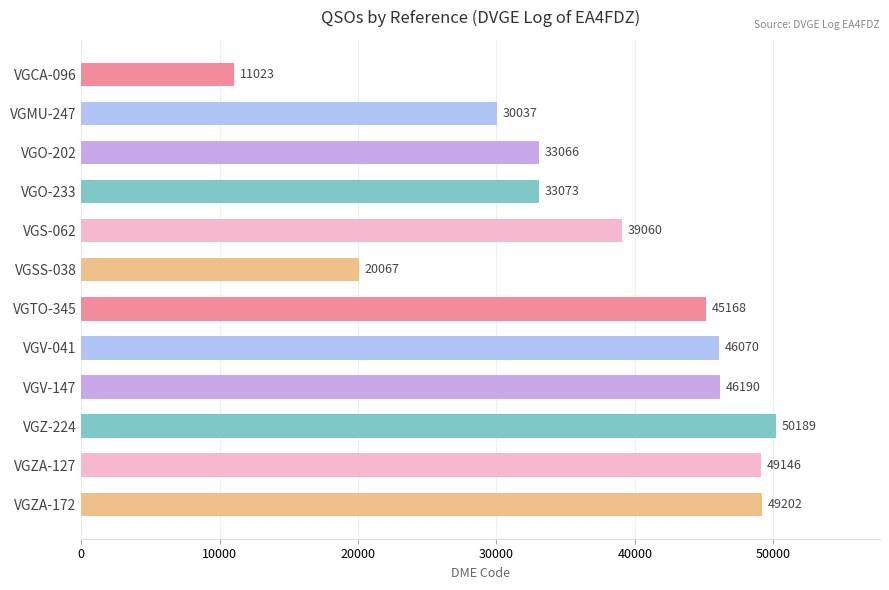

What is the change in value from VGO-202 to VGS-062?

+5994